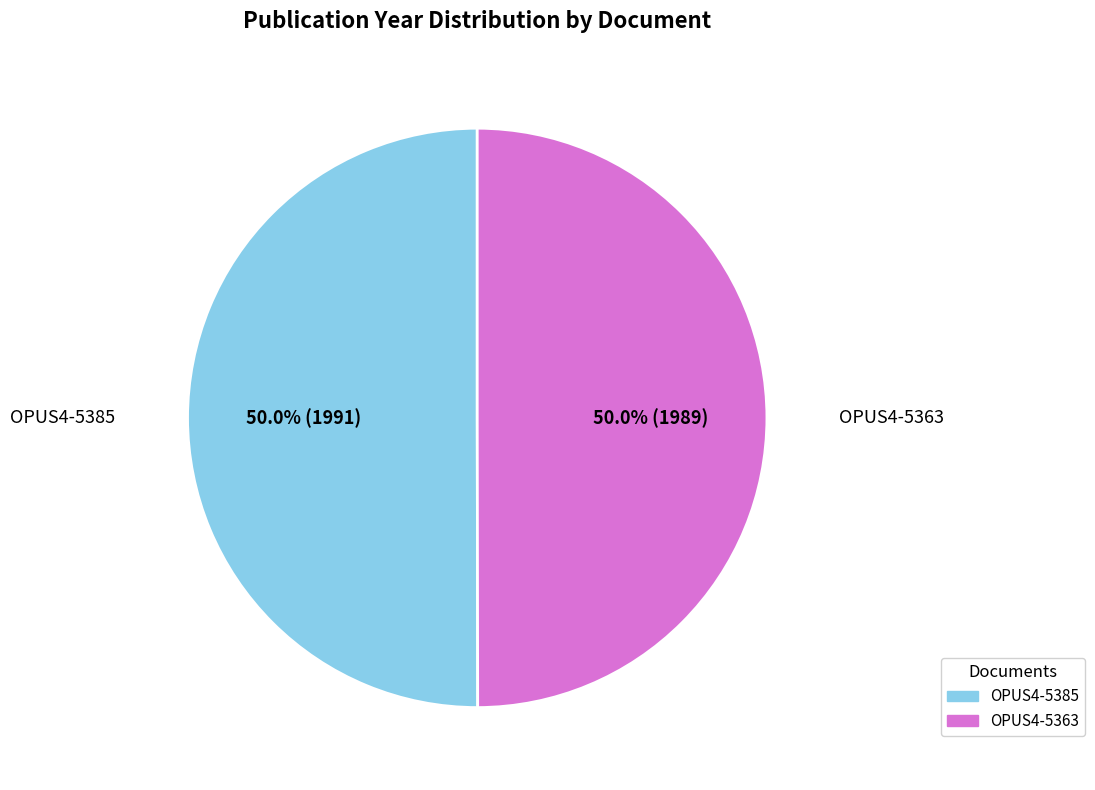

How many slices are in this pie chart?

2